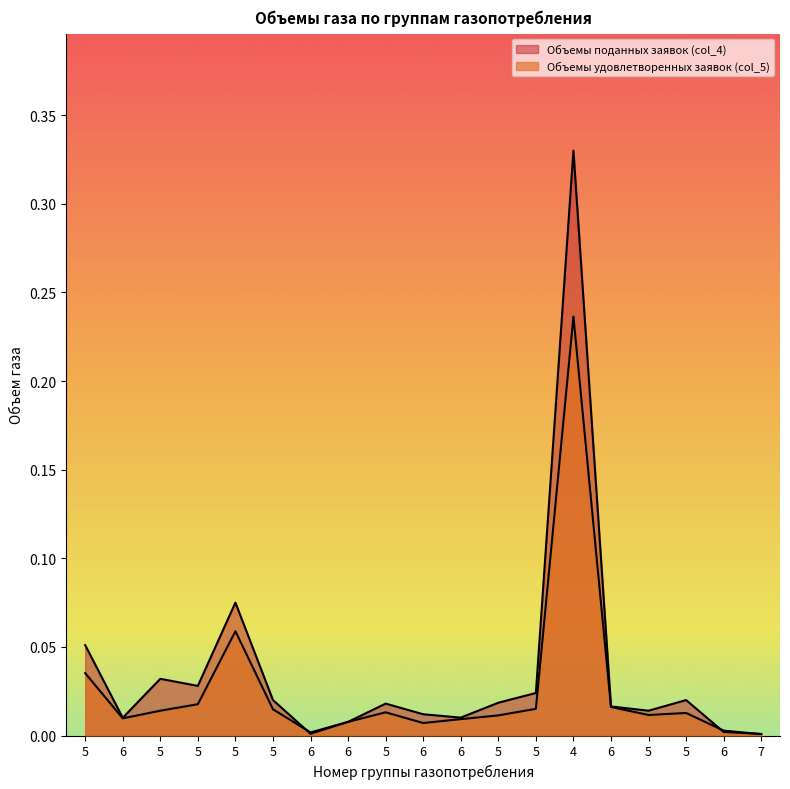

What is the sum of all Объемы удовлетворенных заявок (col_5) values?

0.5